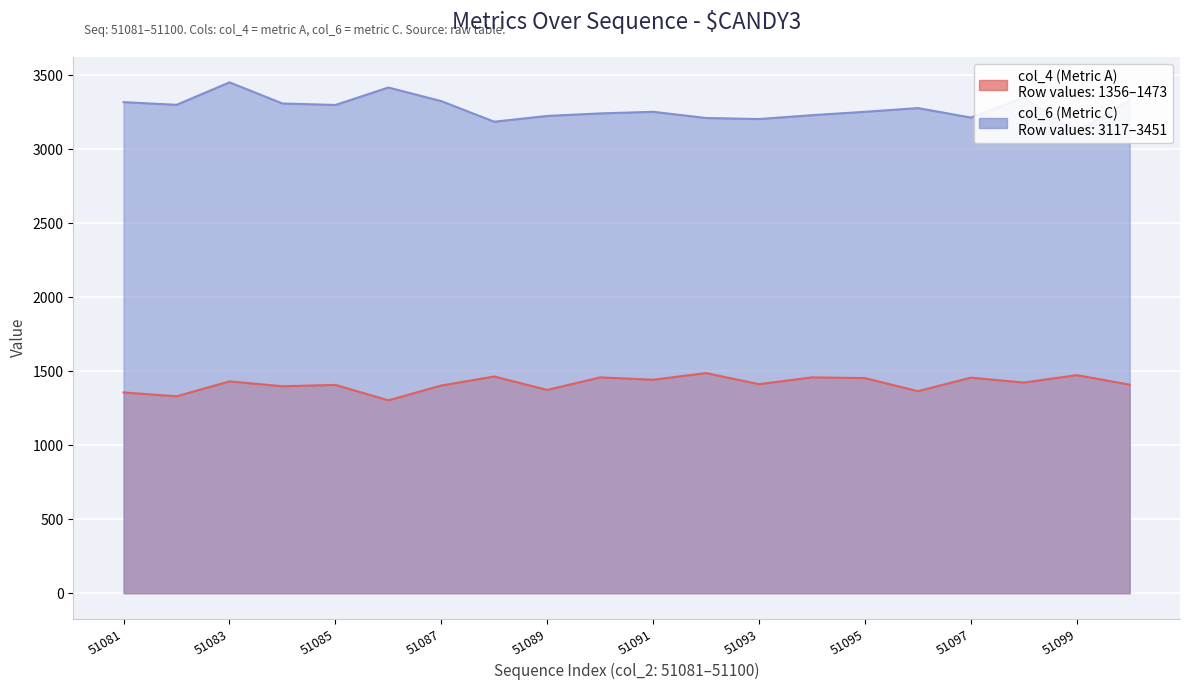

How many points are higher than both their immediate neighbors (excluding endpoints)?

8